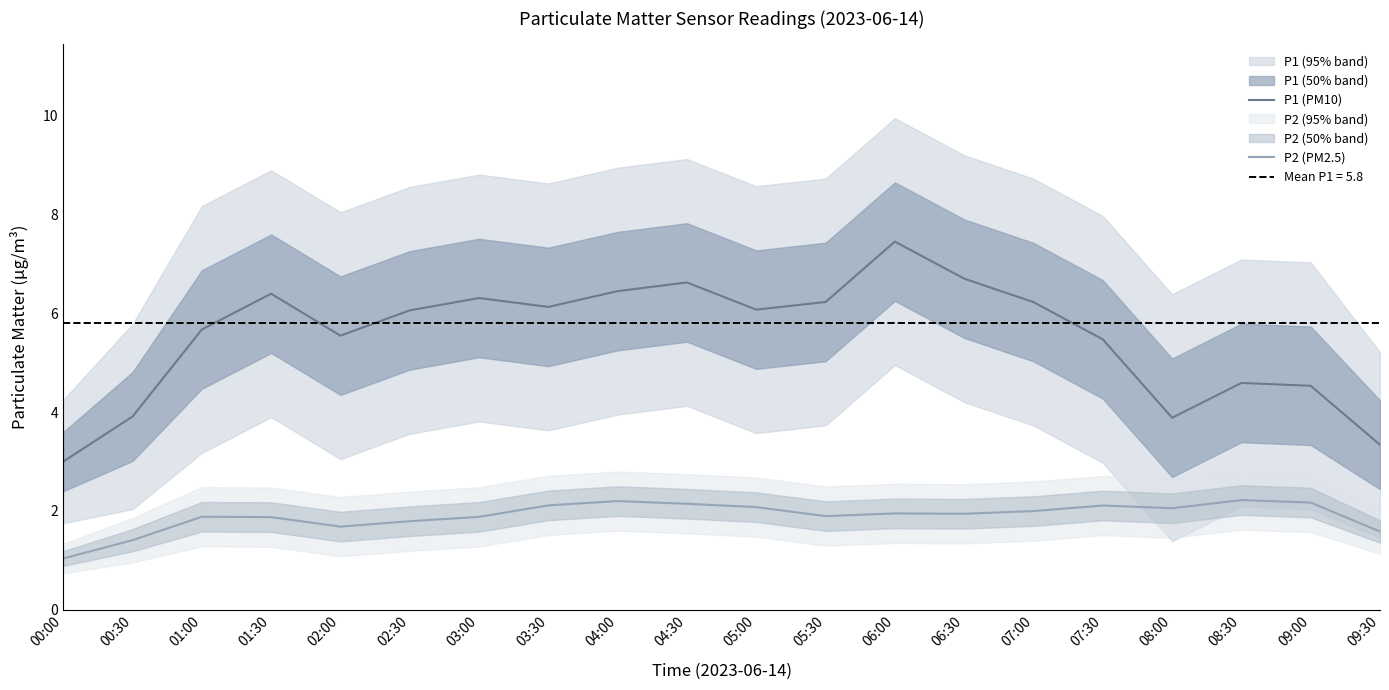

Is the value of P1 (PM10) at 08:30 greater than the value of P2 (PM2.5) at 09:00?

Yes